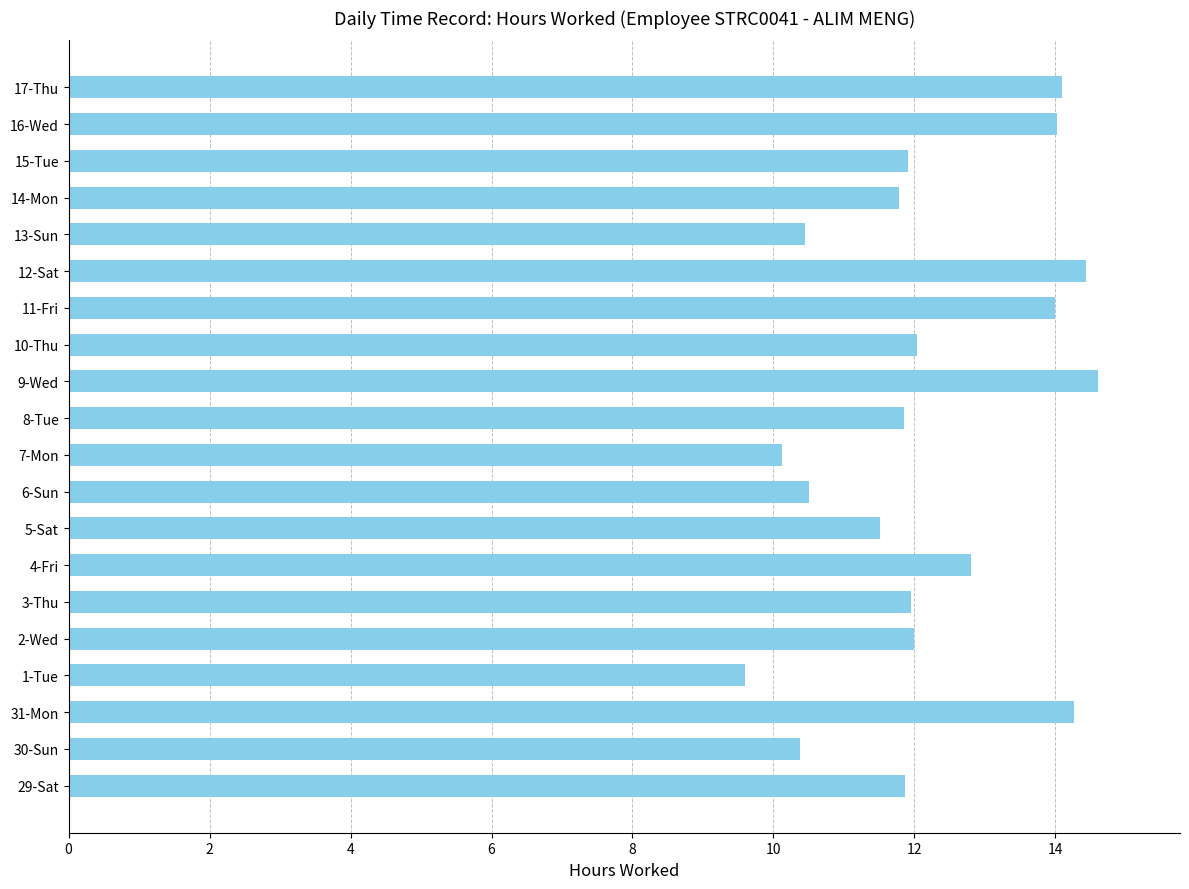

What is the sum of all values?

244.2